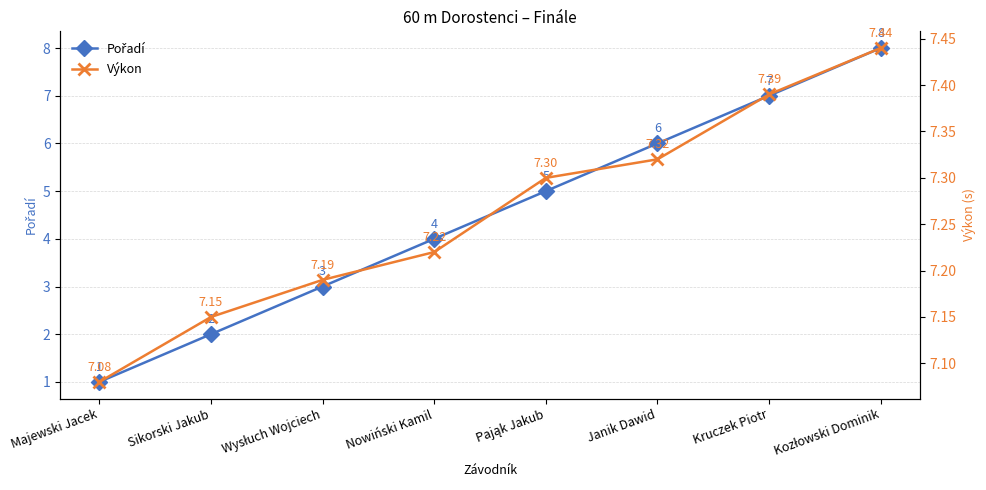

Reading right to left, list all the values displayed in this chart.

Pořadí: 8.0	7.0	6.0	5.0	4.0	3.0	2.0	1.0
Výkon: 7.4	7.4	7.3	7.3	7.2	7.2	7.2	7.1